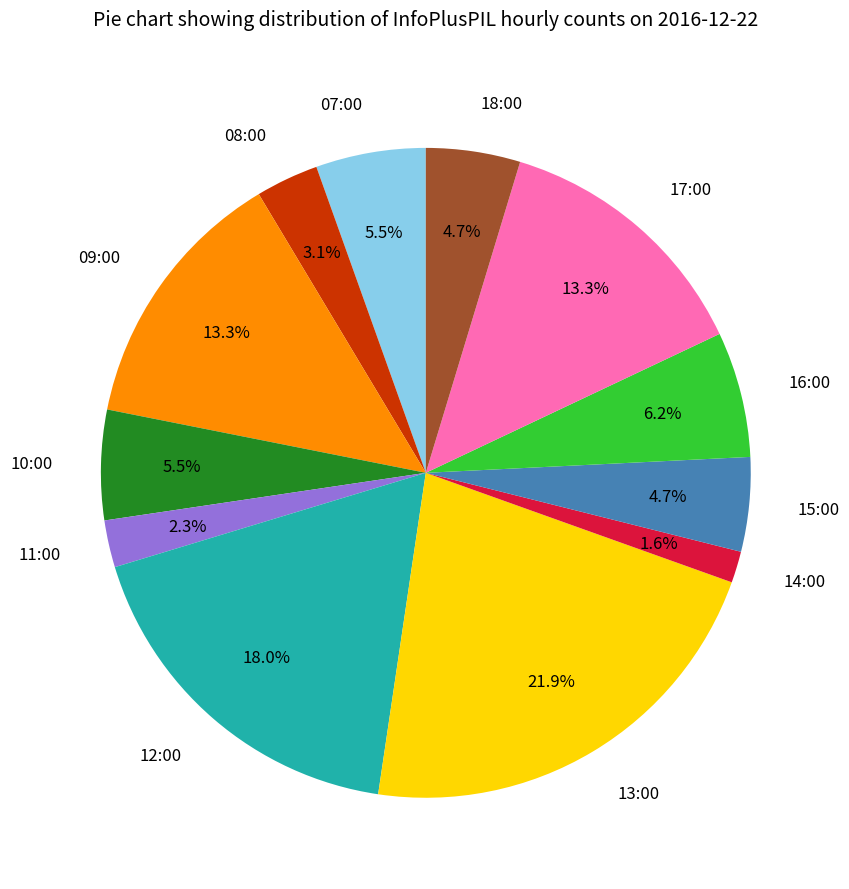

Which category has the smallest portion of the pie?

14:00